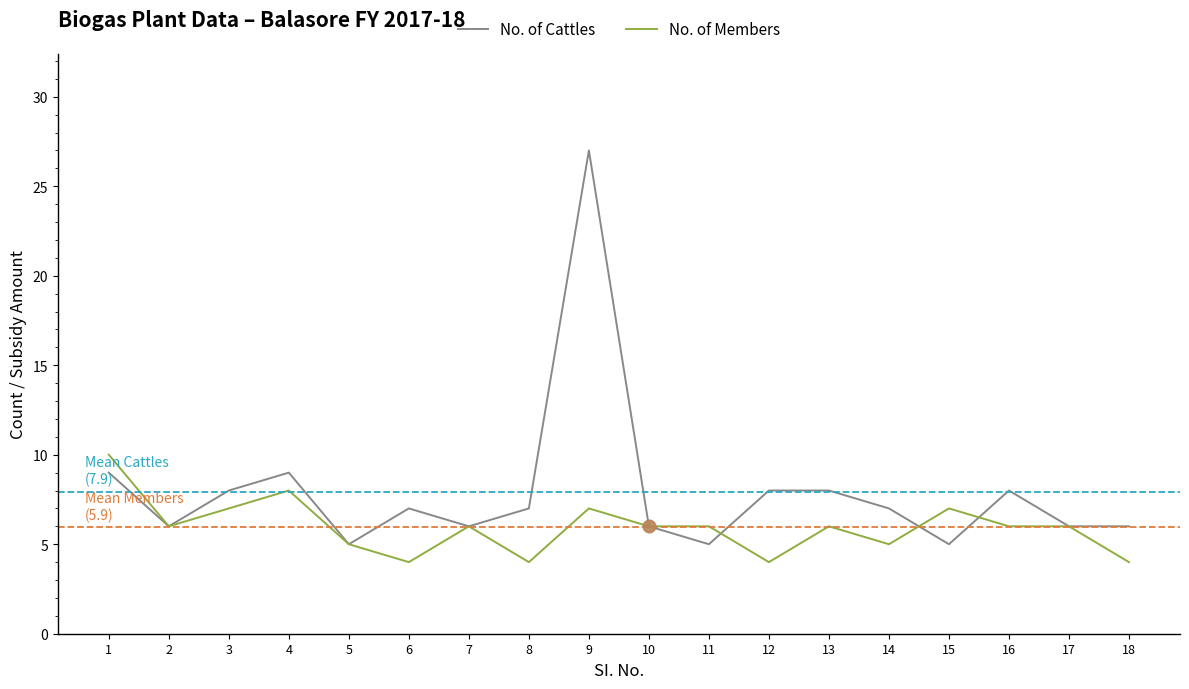

Is the value of No. of Members at 16 greater than the value of No. of Cattles at 9?

No